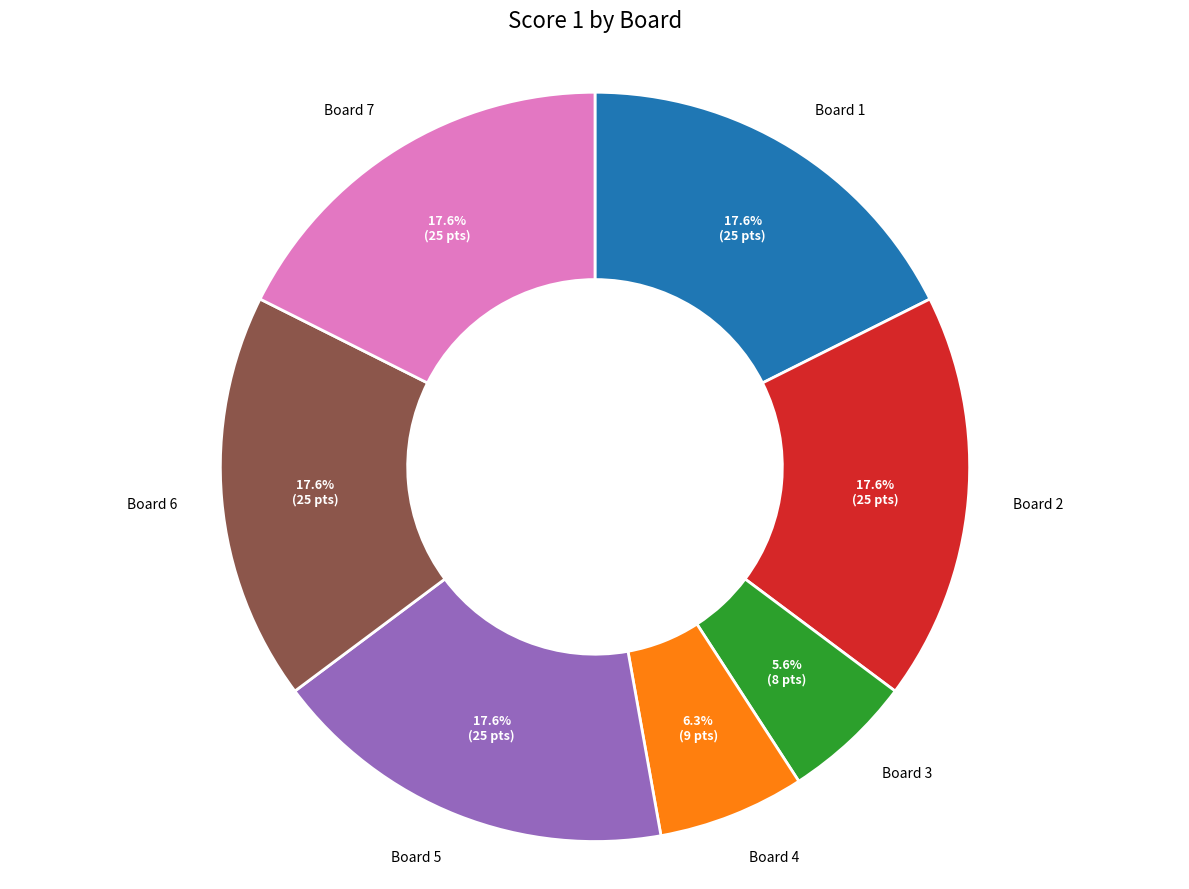

How many segments does this pie chart have?

7